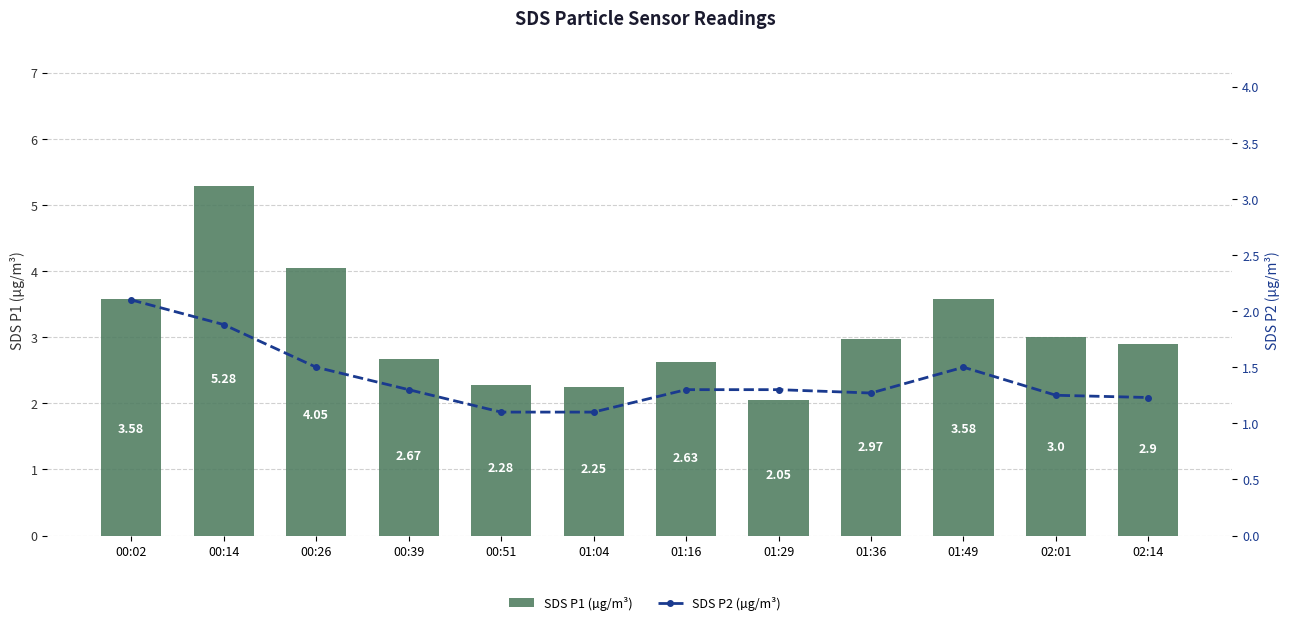

What position from the right is 00:02?

12